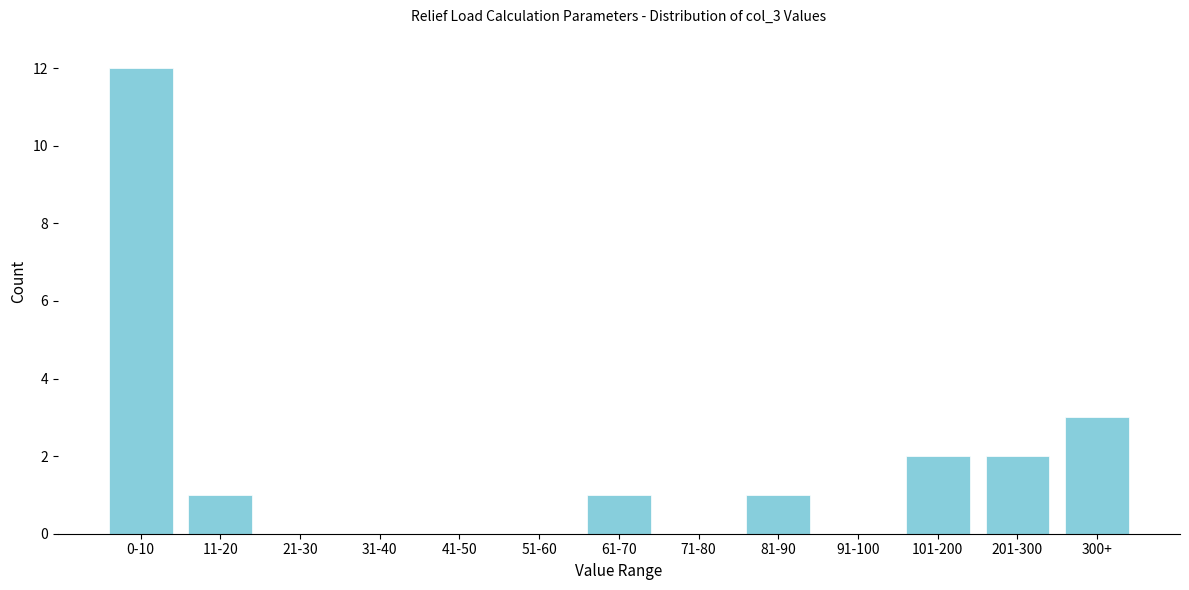

Reading left to right, what are all the values shown in this chart?

0-10=12	11-20=1	21-30=0	31-40=0	41-50=0	51-60=0	61-70=1	71-80=0	81-90=1	91-100=0	101-200=2	201-300=2	300+=3